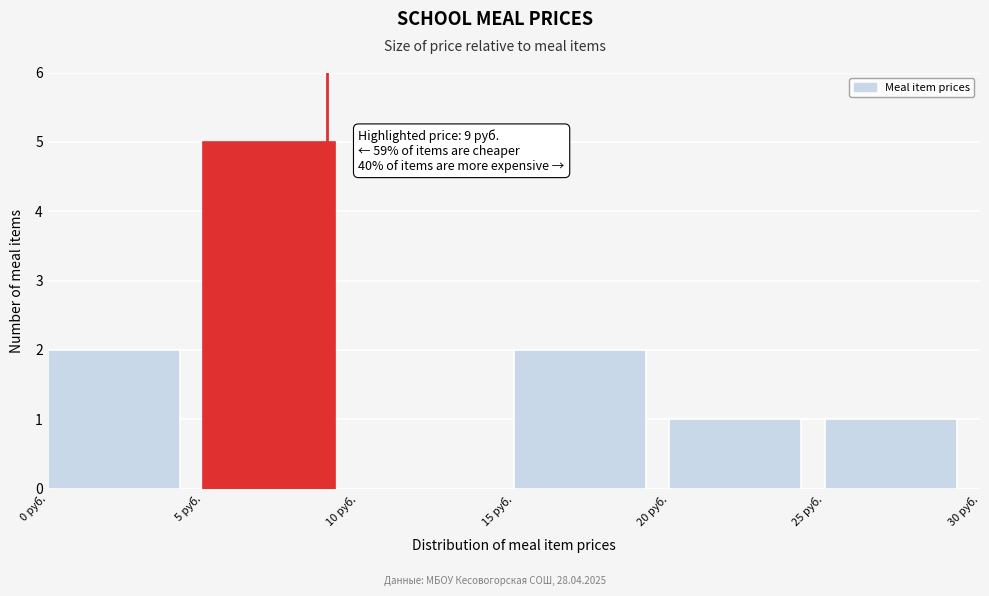

Over which range of the x-axis is the bar tallest?

5 to 10